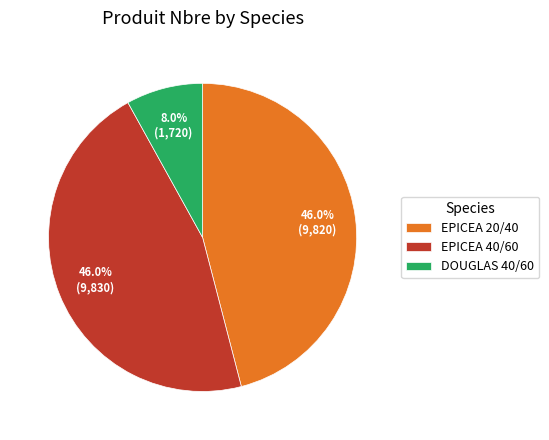

What portion of the pie excludes EPICEA 40/60?

54.0%